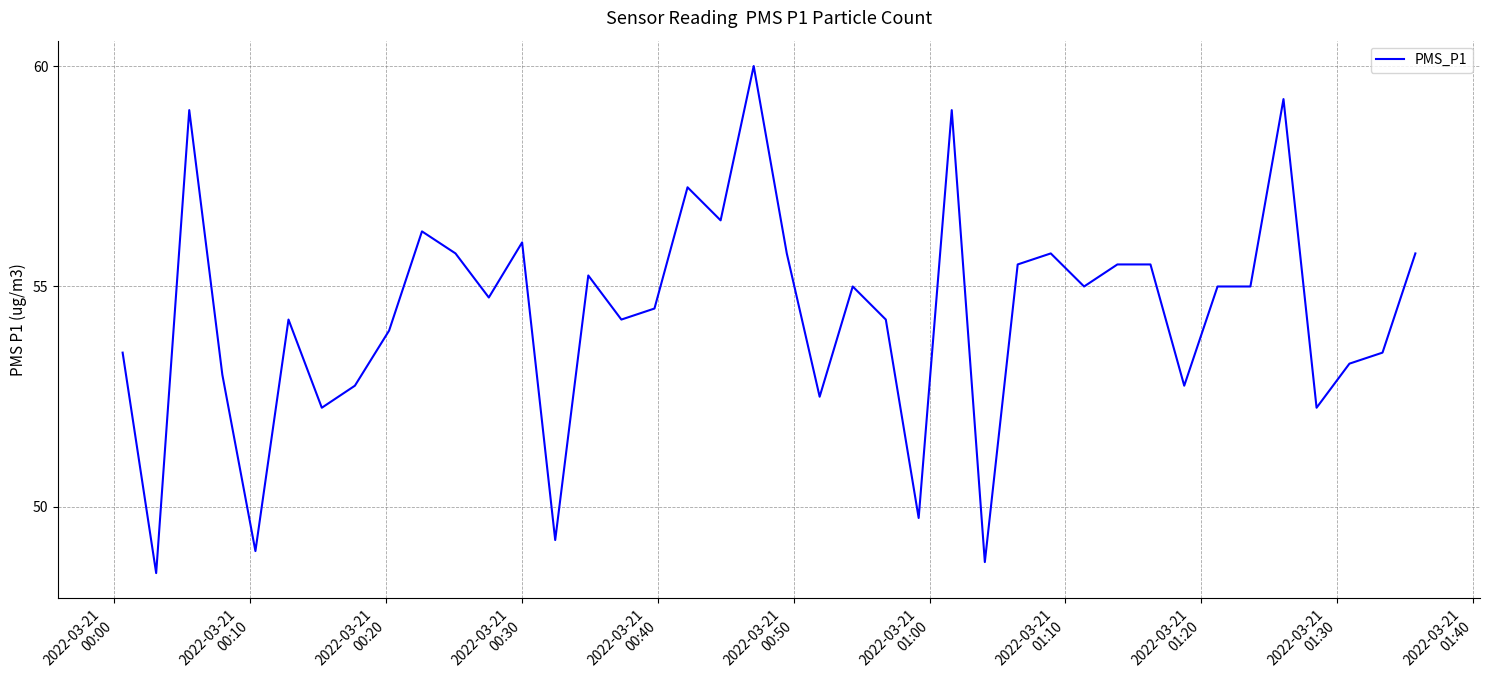

What is the minimum value shown in the chart?

48.5